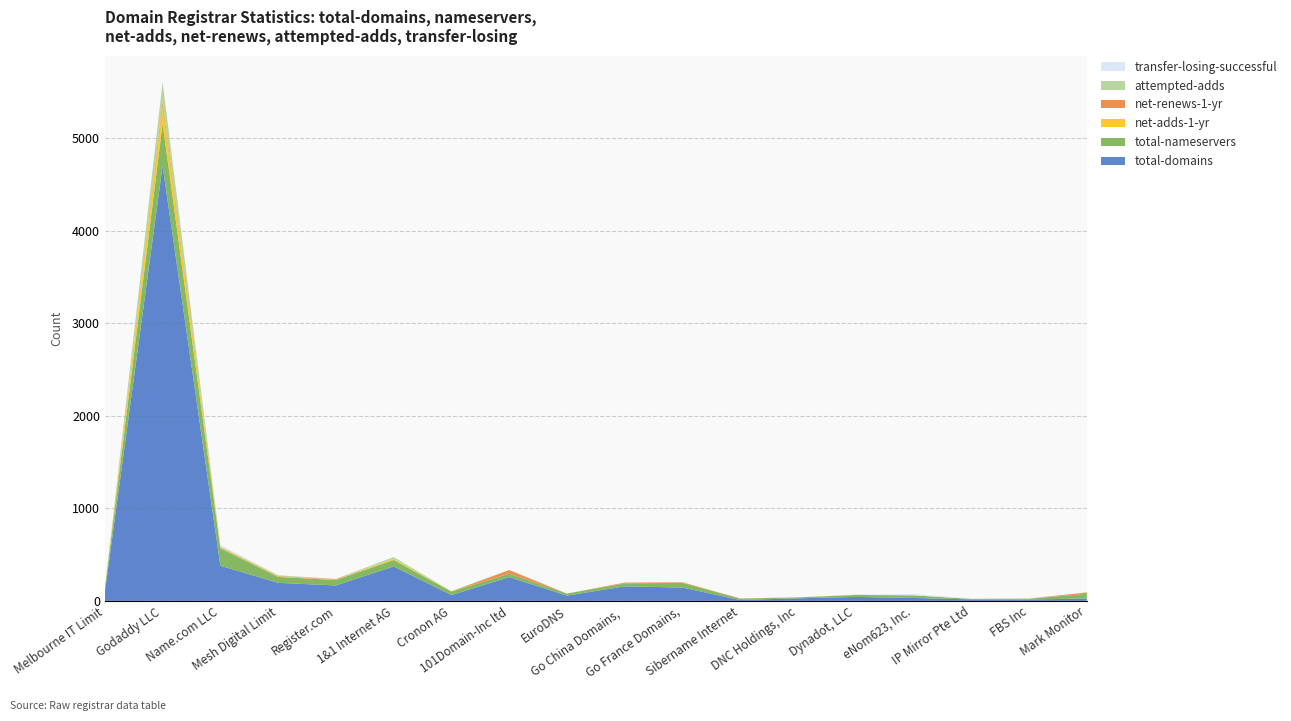

Reading right to left, what are all the values shown in this chart?

total-domains: Mark Monitor=26	FBS Inc=15	IP Mirror Pte Ltd=16	eNom623, Inc.=32	Dynadot, LLC=43	DNC Holdings, Inc=28	Sibername Internet and Software Technologies=10	Go France Domains, LLC=144	Go China Domains, LLC=157	EuroDNS=57	101Domain-Inc ltd=257	Cronon AG=63	1&1 Internet AG=372	Register.com=167	Mesh Digital Limited=195	Name.com LLC=380	Godaddy LLC=4701	Melbourne IT Limited=94
total-nameservers: Mark Monitor=50	FBS Inc=9	IP Mirror Pte Ltd=6	eNom623, Inc.=28	Dynadot, LLC=21	DNC Holdings, Inc=10	Sibername Internet and Software Technologies=14	Go France Domains, LLC=51	Go China Domains, LLC=32	EuroDNS=22	101Domain-Inc ltd=37	Cronon AG=38	1&1 Internet AG=70	Register.com=59	Mesh Digital Limited=64	Name.com LLC=189	Godaddy LLC=460	Melbourne IT Limited=38
net-adds-1-yr: Mark Monitor=0	FBS Inc=1	IP Mirror Pte Ltd=0	eNom623, Inc.=0	Dynadot, LLC=1	DNC Holdings, Inc=0	Sibername Internet and Software Technologies=0	Go France Domains, LLC=0	Go China Domains, LLC=0	EuroDNS=0	101Domain-Inc ltd=0	Cronon AG=2	1&1 Internet AG=12	Register.com=3	Mesh Digital Limited=6	Name.com LLC=8	Godaddy LLC=182	Melbourne IT Limited=1
net-renews-1-yr: Mark Monitor=16	FBS Inc=0	IP Mirror Pte Ltd=0	eNom623, Inc.=0	Dynadot, LLC=0	DNC Holdings, Inc=0	Sibername Internet and Software Technologies=3	Go France Domains, LLC=6	Go China Domains, LLC=9	EuroDNS=0	101Domain-Inc ltd=39	Cronon AG=0	1&1 Internet AG=0	Register.com=6	Mesh Digital Limited=5	Name.com LLC=5	Godaddy LLC=53	Melbourne IT Limited=0
attempted-adds: Mark Monitor=0	FBS Inc=1	IP Mirror Pte Ltd=0	eNom623, Inc.=0	Dynadot, LLC=2	DNC Holdings, Inc=0	Sibername Internet and Software Technologies=0	Go France Domains, LLC=0	Go China Domains, LLC=0	EuroDNS=0	101Domain-Inc ltd=2	Cronon AG=2	1&1 Internet AG=20	Register.com=3	Mesh Digital Limited=7	Name.com LLC=8	Godaddy LLC=213	Melbourne IT Limited=2
transfer-losing-successful: Mark Monitor=0	FBS Inc=0	IP Mirror Pte Ltd=1	eNom623, Inc.=15	Dynadot, LLC=0	DNC Holdings, Inc=1	Sibername Internet and Software Technologies=0	Go France Domains, LLC=0	Go China Domains, LLC=0	EuroDNS=0	101Domain-Inc ltd=1	Cronon AG=0	1&1 Internet AG=0	Register.com=0	Mesh Digital Limited=0	Name.com LLC=16	Godaddy LLC=1	Melbourne IT Limited=0